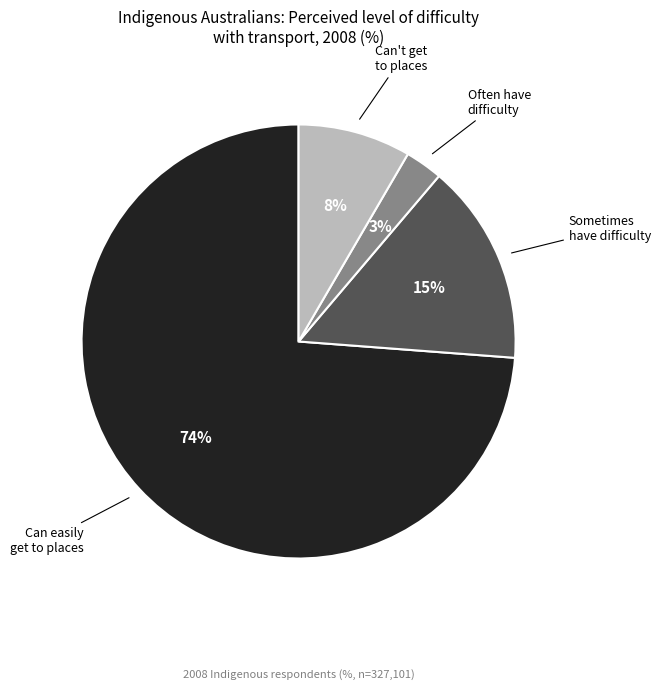

Does any single category account for the majority?

Yes